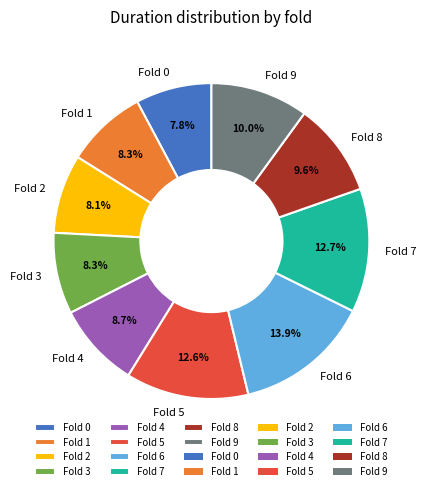

Which has a higher value, Fold 0 or Fold 8?

Fold 8